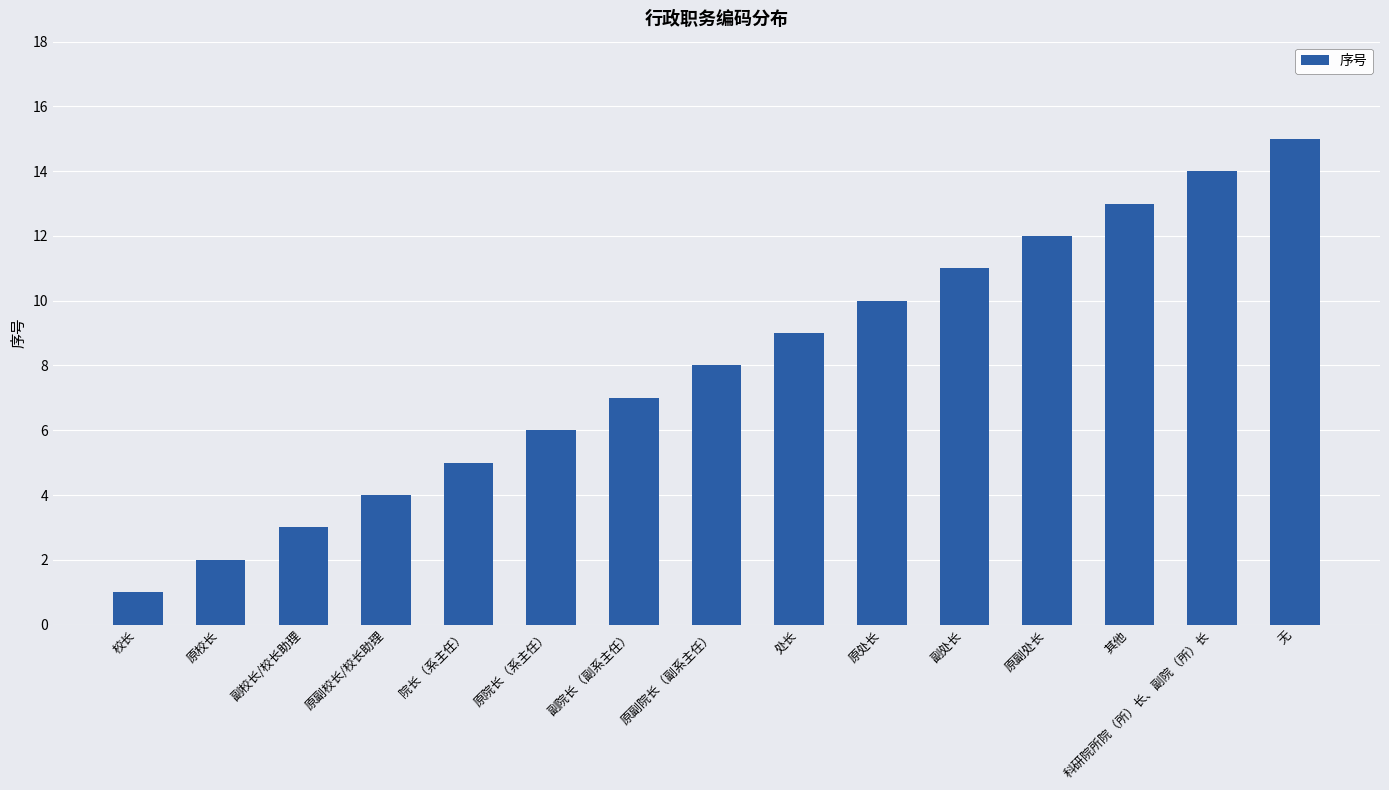

How many categories are shown in the chart?

15